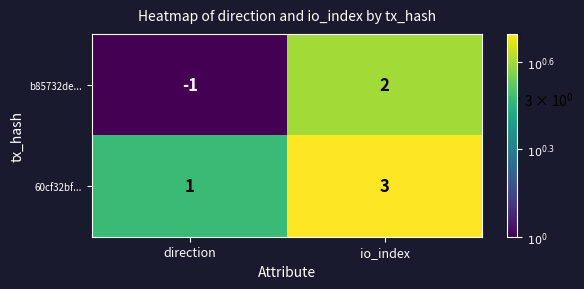

Which category has the highest value across all series?

io_index